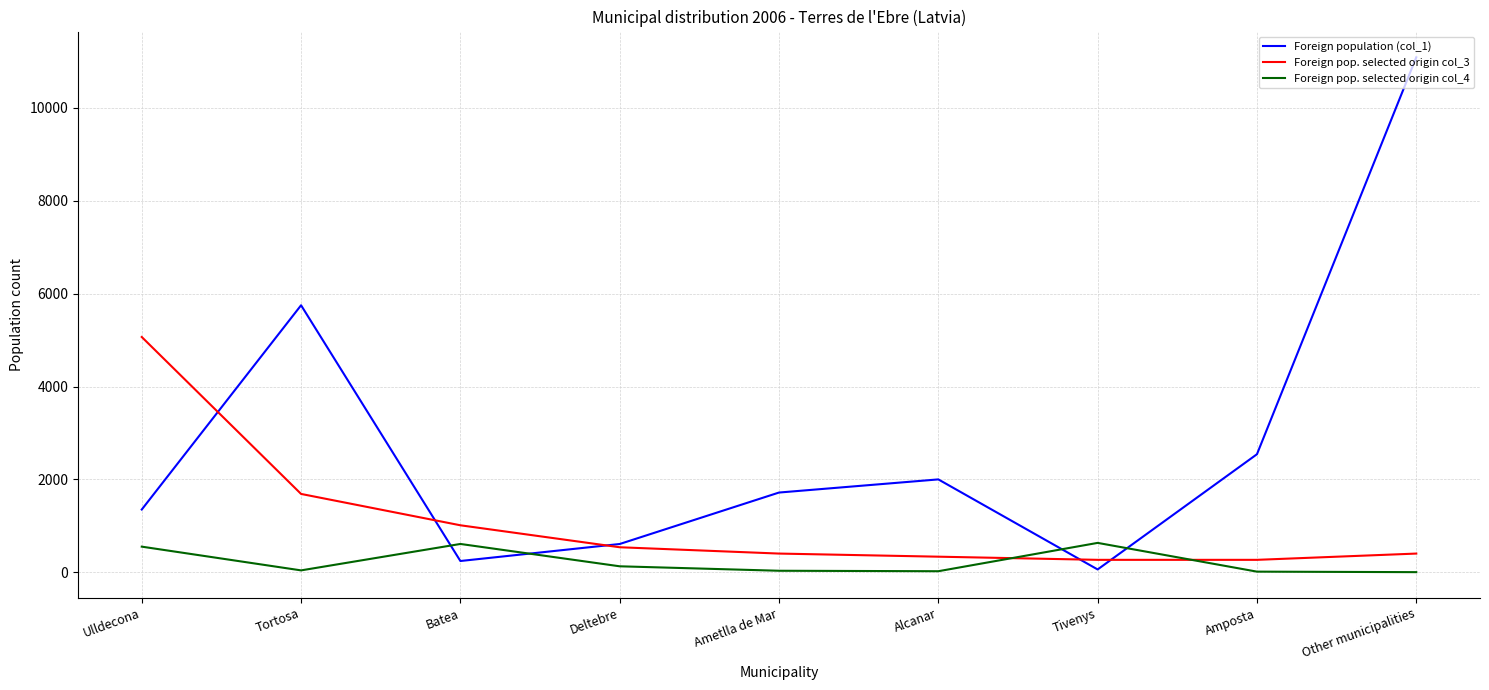

At which label does Foreign pop. selected origin col_4 first exceed 43?

Ulldecona